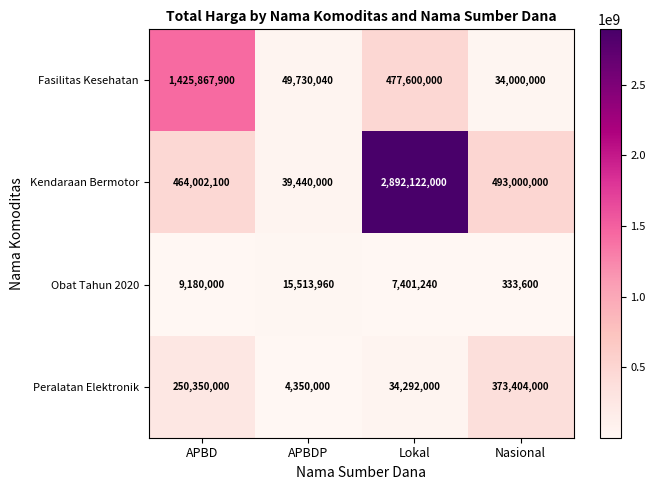

List the series in order of their overall mean, highest first.

Kendaraan Bermotor, Fasilitas Kesehatan, Peralatan Elektronik, Obat Tahun 2020